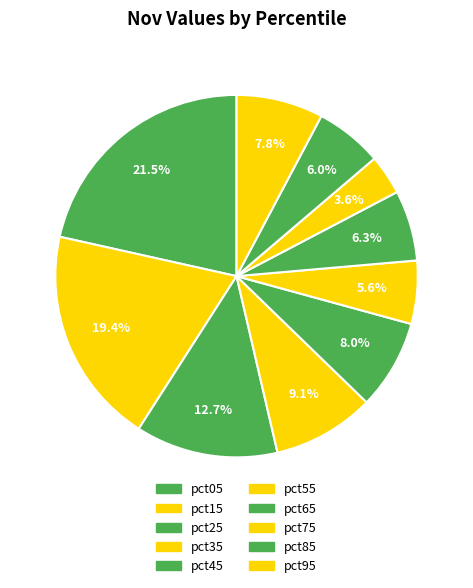

Is there a majority slice in this chart?

No